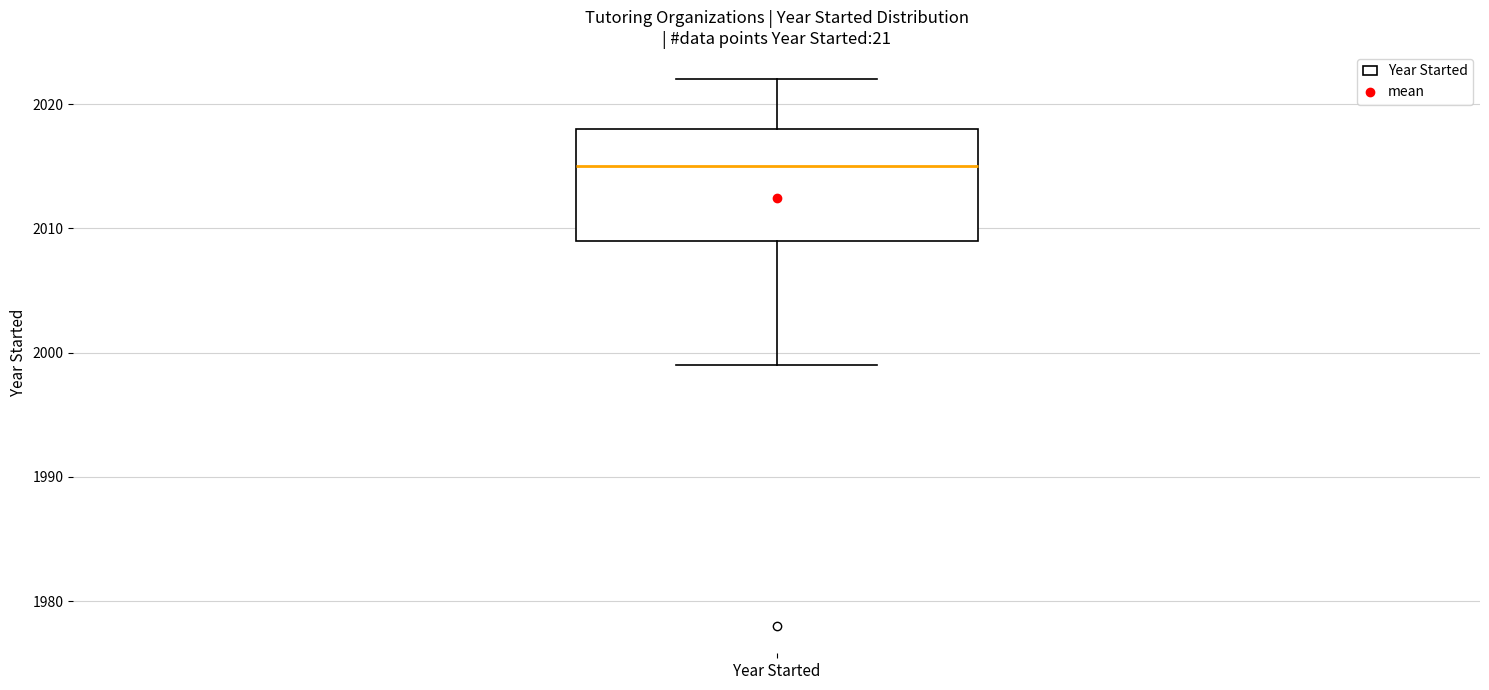

Read this box plot against the y-axis: the position of the median line, the range covered by the box, and the ends of both whiskers. The values are not printed on the chart, so give them approximately, as read against the axis.

median 2015, box 2009 to 2018, whiskers 1999 to 2022